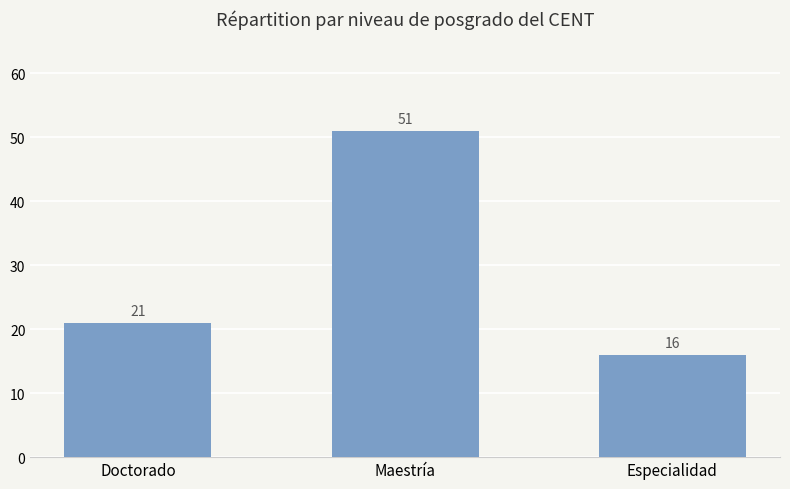

Which category has the highest value across all series?

Maestría